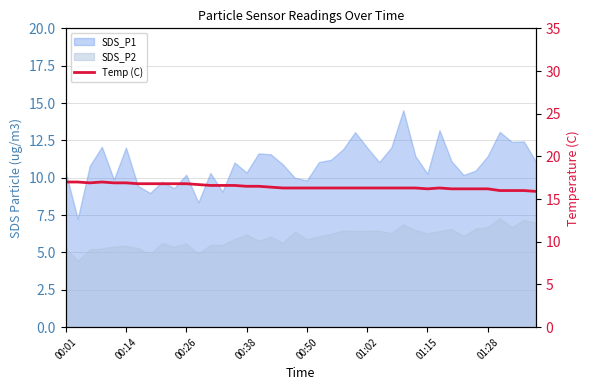

What position from the left is 32?

33